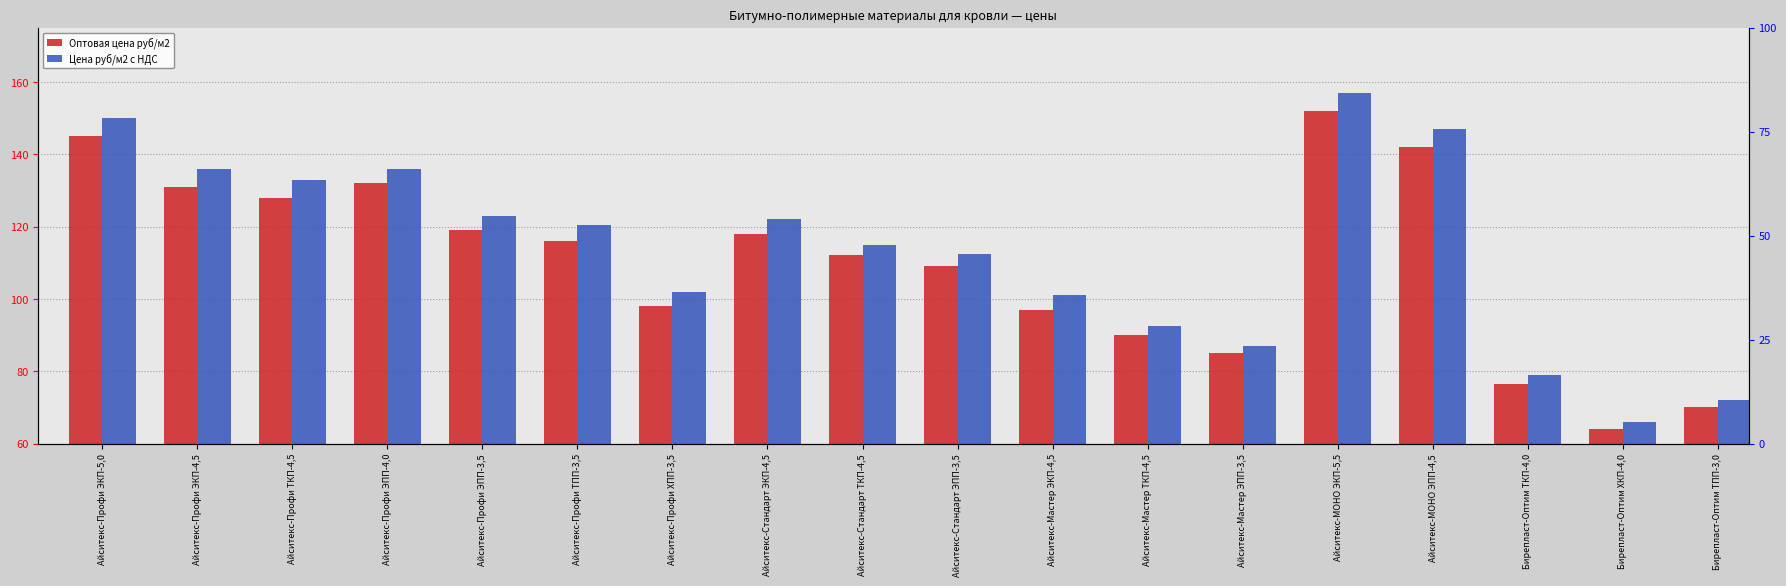

What position from the right is Айситекс-Профи ХПП-3,5?

12